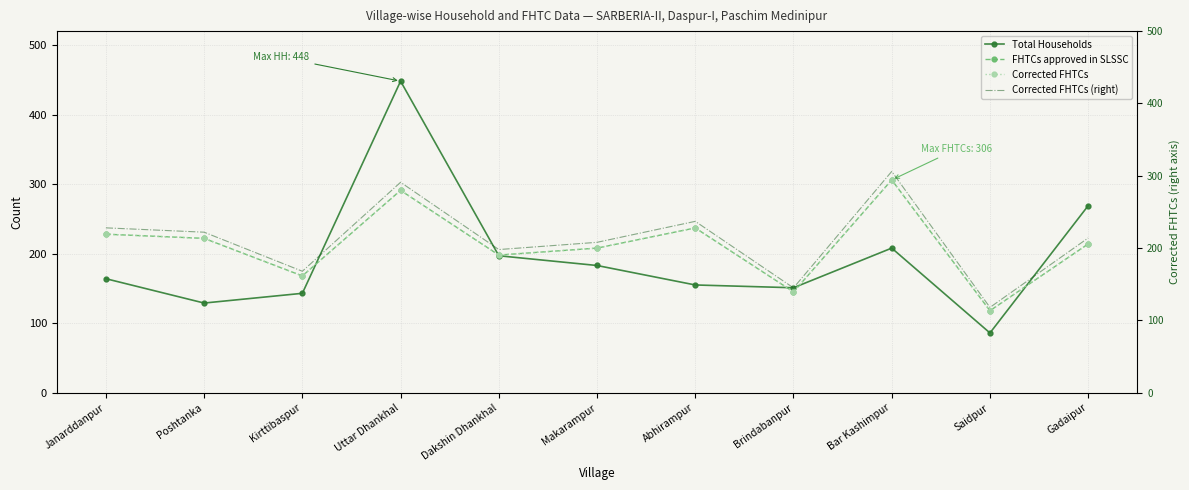

In Total Households, how many points are lower than both neighbors (excluding endpoints)?

3